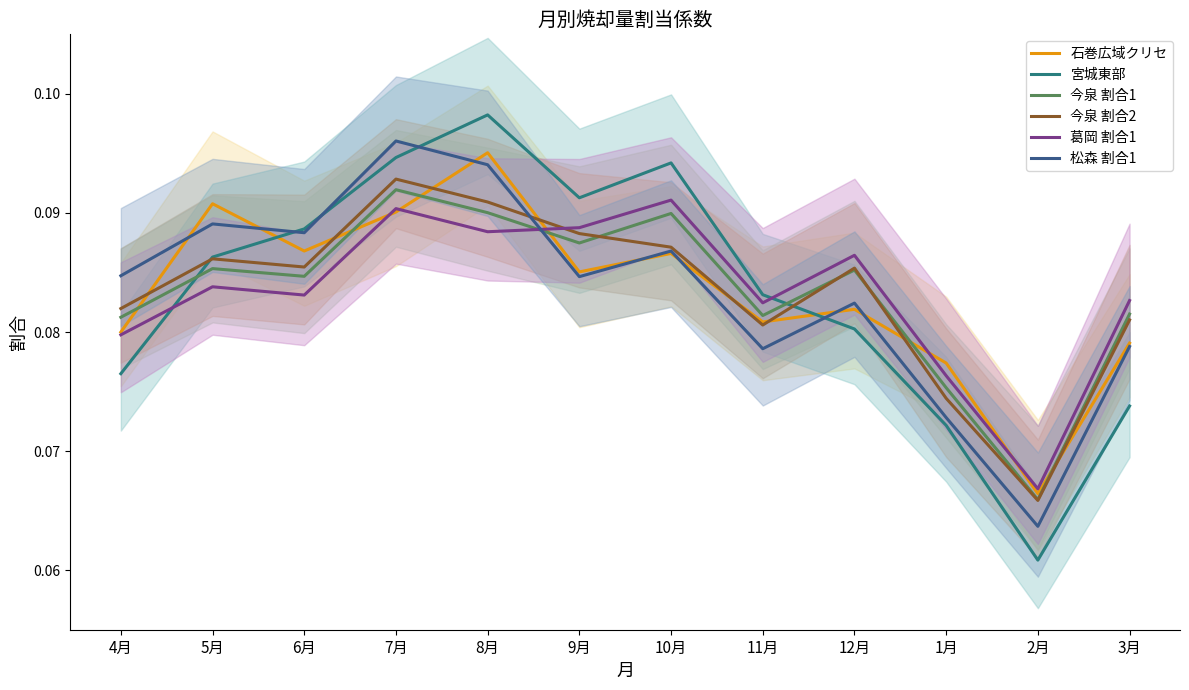

Reading left to right, transcribe all the data shown in this chart.

石巻広域クリセ: 4月=0.1	5月=0.1	6月=0.1	7月=0.1	8月=0.1	9月=0.1	10月=0.1	11月=0.1	12月=0.1	1月=0.1	2月=0.1	3月=0.1
宮城東部: 4月=0.1	5月=0.1	6月=0.1	7月=0.1	8月=0.1	9月=0.1	10月=0.1	11月=0.1	12月=0.1	1月=0.1	2月=0.1	3月=0.1
今泉 割合1: 4月=0.1	5月=0.1	6月=0.1	7月=0.1	8月=0.1	9月=0.1	10月=0.1	11月=0.1	12月=0.1	1月=0.1	2月=0.1	3月=0.1
今泉 割合2: 4月=0.1	5月=0.1	6月=0.1	7月=0.1	8月=0.1	9月=0.1	10月=0.1	11月=0.1	12月=0.1	1月=0.1	2月=0.1	3月=0.1
葛岡 割合1: 4月=0.1	5月=0.1	6月=0.1	7月=0.1	8月=0.1	9月=0.1	10月=0.1	11月=0.1	12月=0.1	1月=0.1	2月=0.1	3月=0.1
松森 割合1: 4月=0.1	5月=0.1	6月=0.1	7月=0.1	8月=0.1	9月=0.1	10月=0.1	11月=0.1	12月=0.1	1月=0.1	2月=0.1	3月=0.1